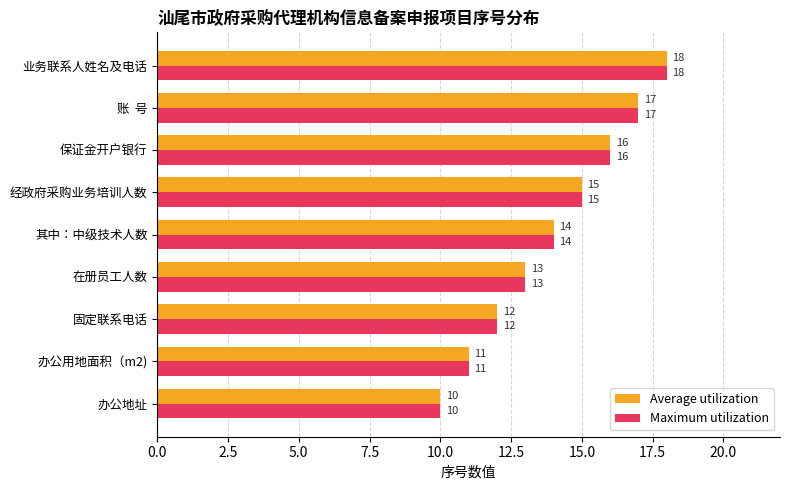

What is the highest value of the Average utilization series?

18